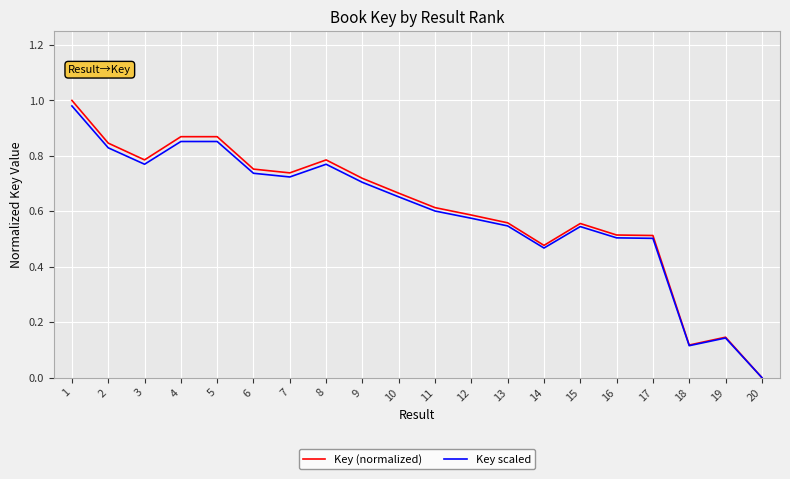

True or false: Key scaled has a value of 0.2 at 6.

False